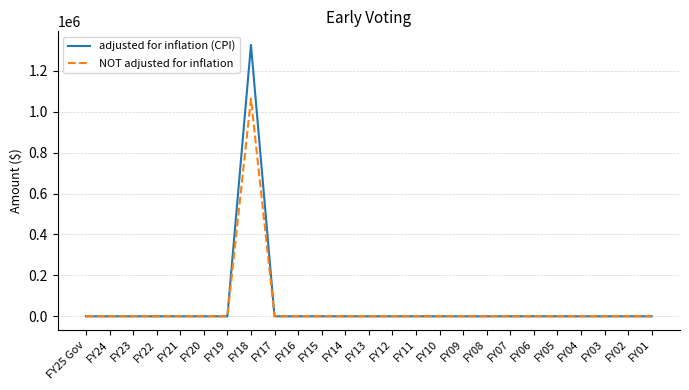

What is the greatest value displayed?

1326785